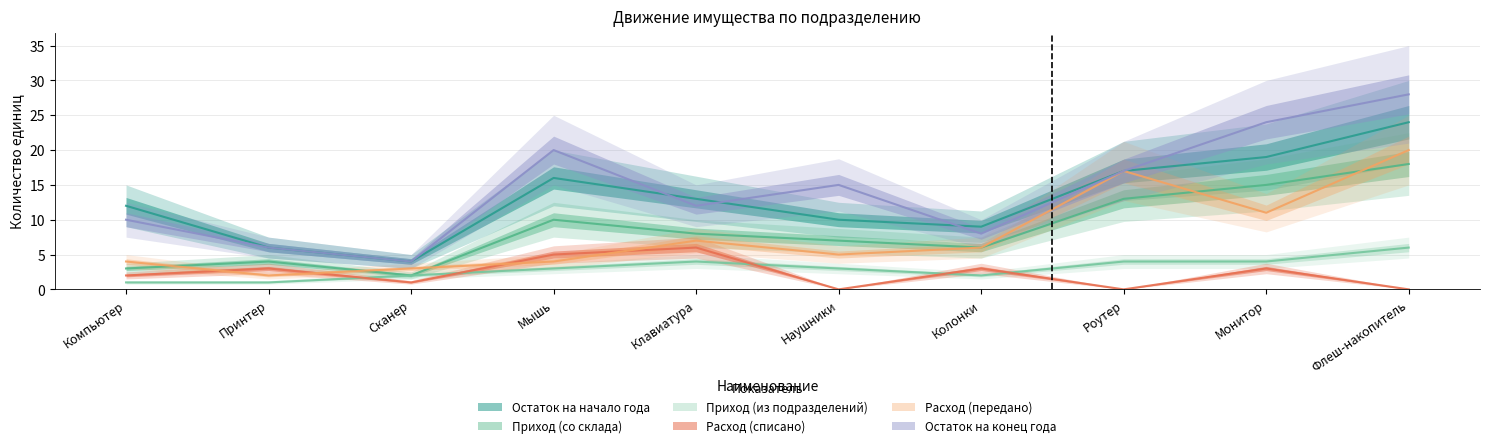

At which category does Остаток на конец года reach its first local valley?

Сканер